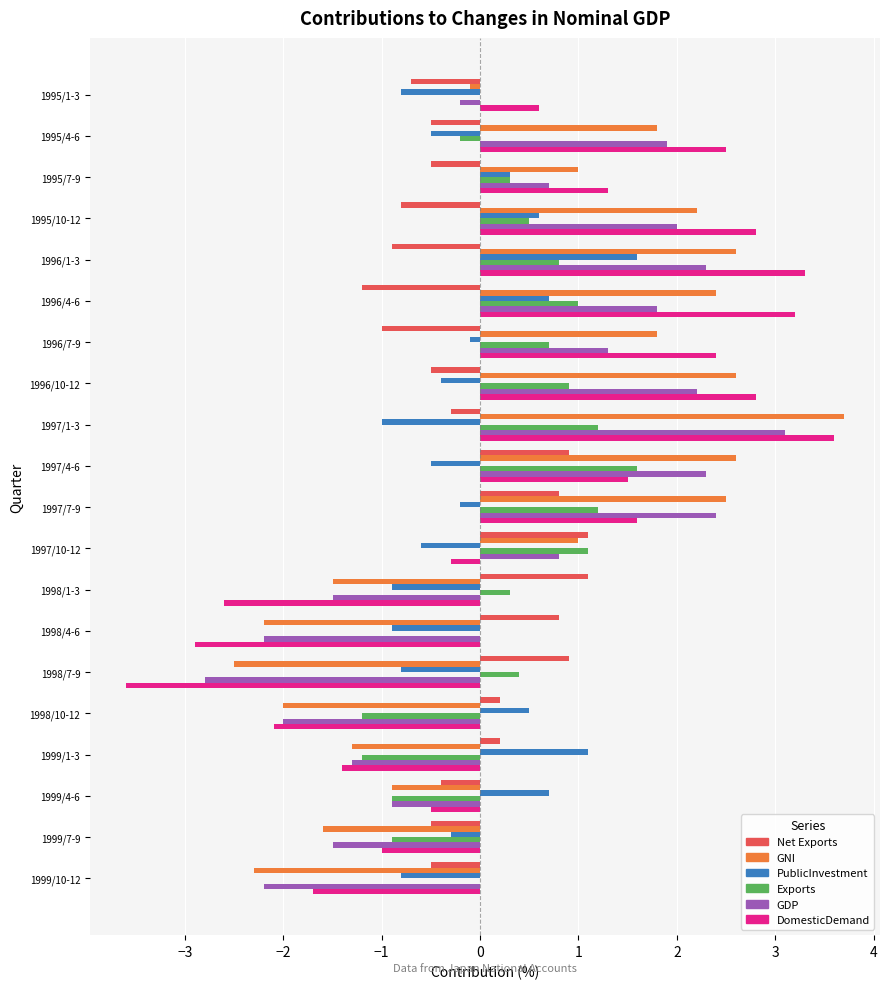

The value of Exports at 1999/4-6 is -0.9. True or false?

True